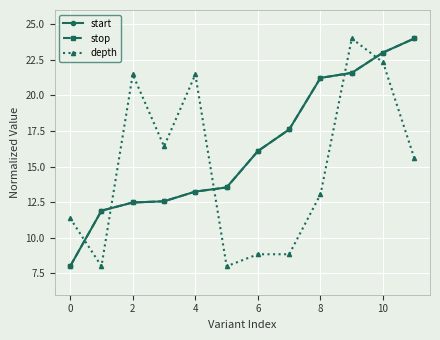

What is the maximum value for start?

24.0